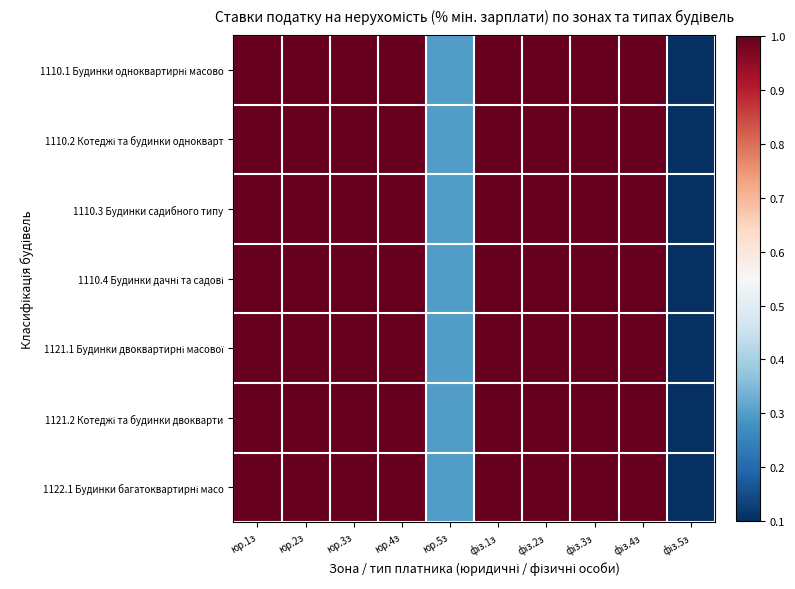

At which category is the sum across all series the highest?

юр.1з